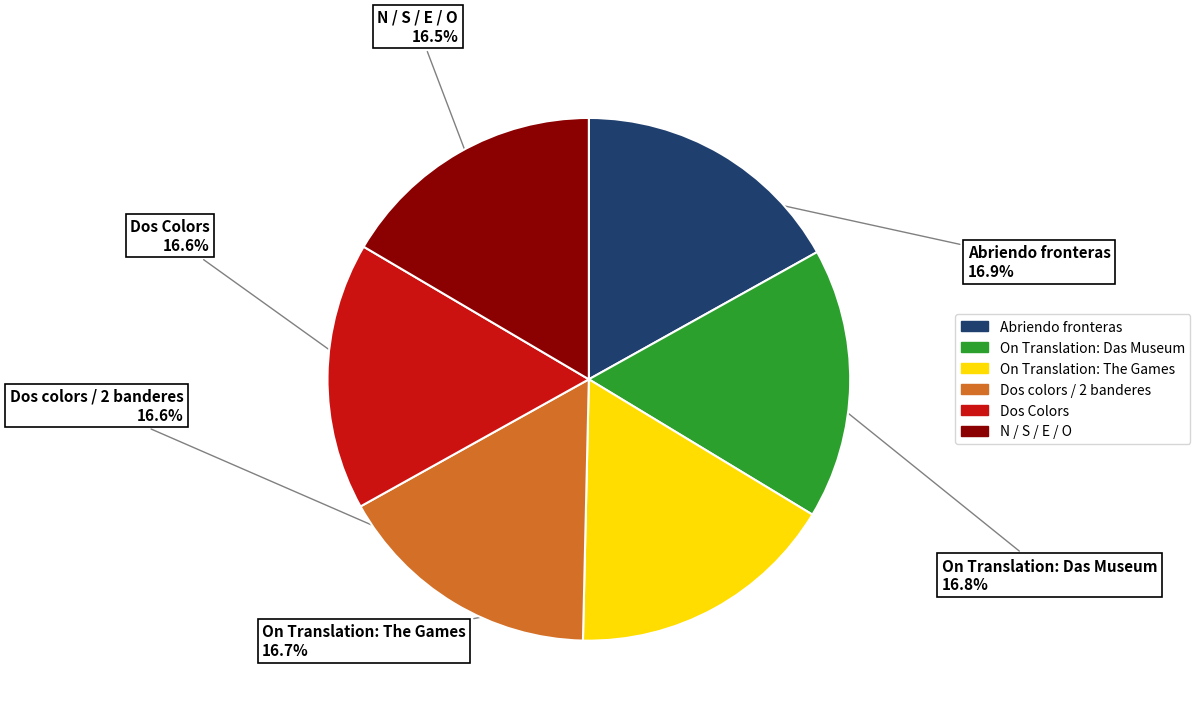

Combined, what portion of the pie is Abriendo fronteras and Dos Colors?

33.5%